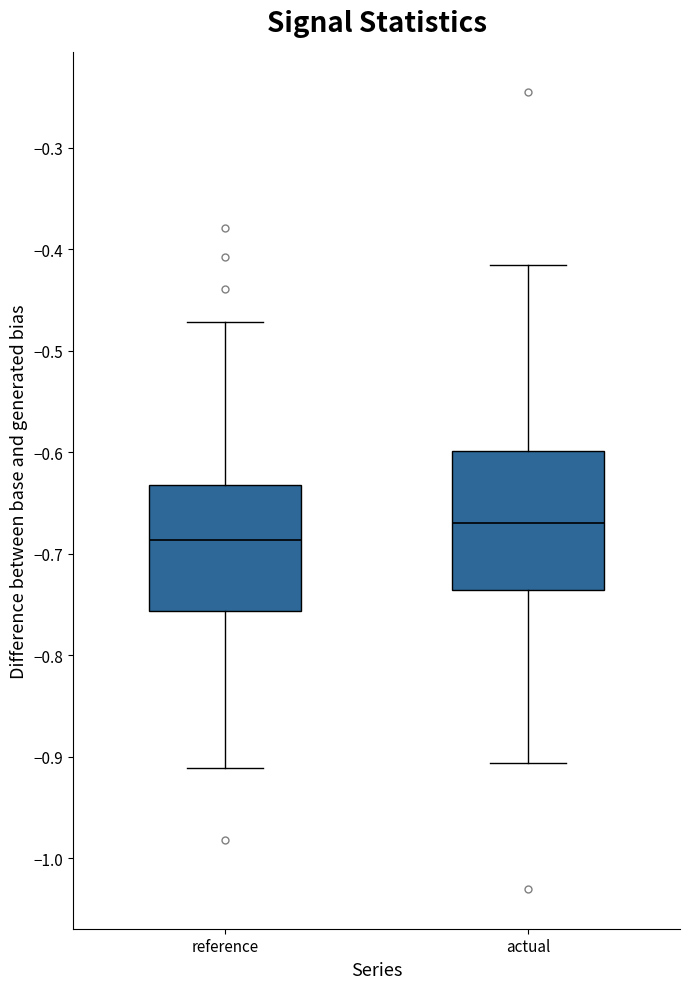

Reading left to right, read every box against the y-axis: the position of its median line, the range the box covers, and the ends of its whiskers. The values are not printed on the chart, so give them approximately, as read against the axis.

reference: median -0.69, box -0.76 to -0.63, whiskers -0.91 to -0.47
actual: median -0.67, box -0.74 to -0.60, whiskers -0.91 to -0.42